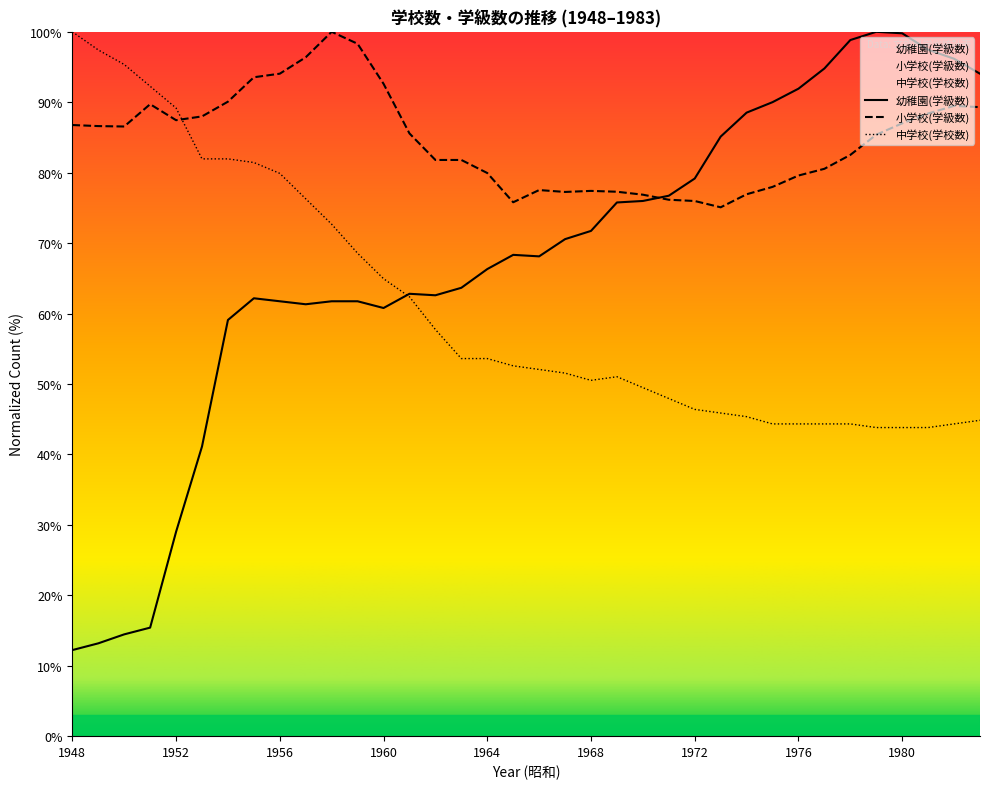

After their last crossing, which series has the higher values: 小学校(学級数) or 幼稚園(学級数)?

幼稚園(学級数)